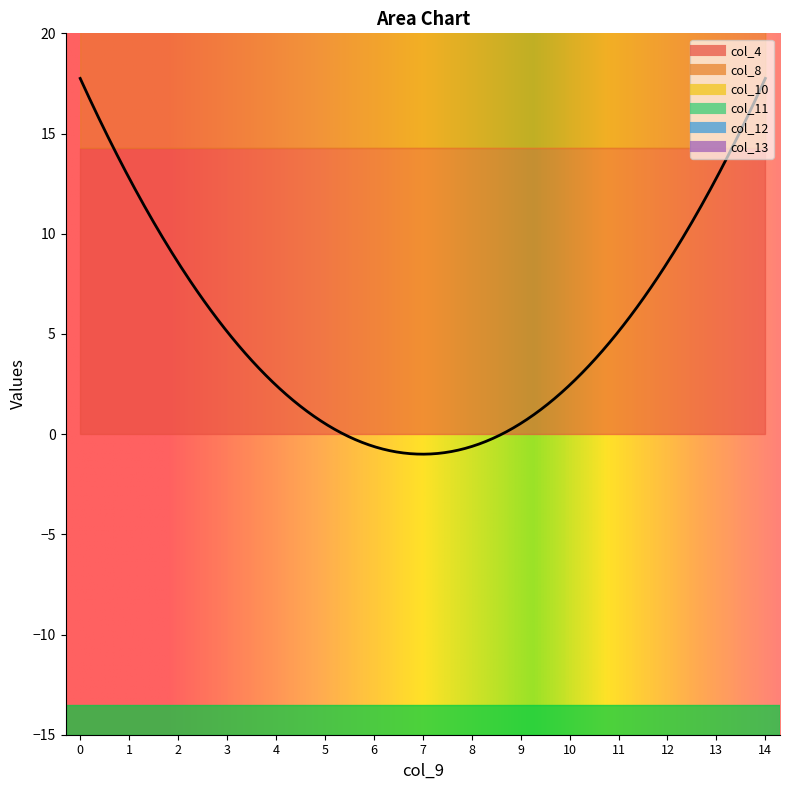

True or false: col_10 and col_13 cross at least once.

False